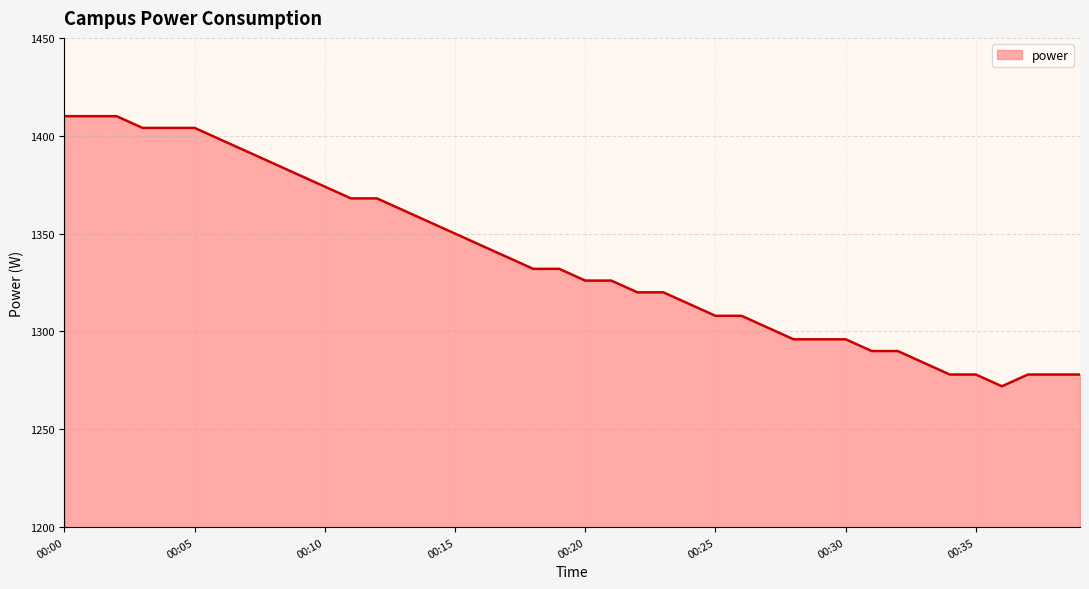

What is the maximum value shown in the chart?

1410